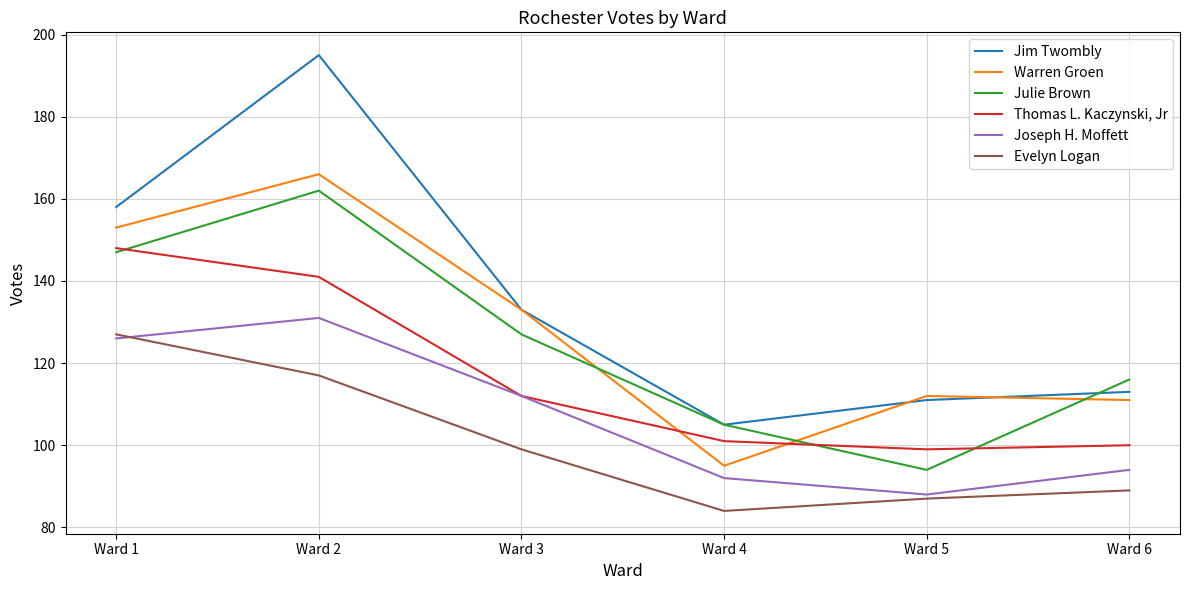

What is the difference between the Thomas L. Kaczynski, Jr values at Ward 6 and Ward 4?

1